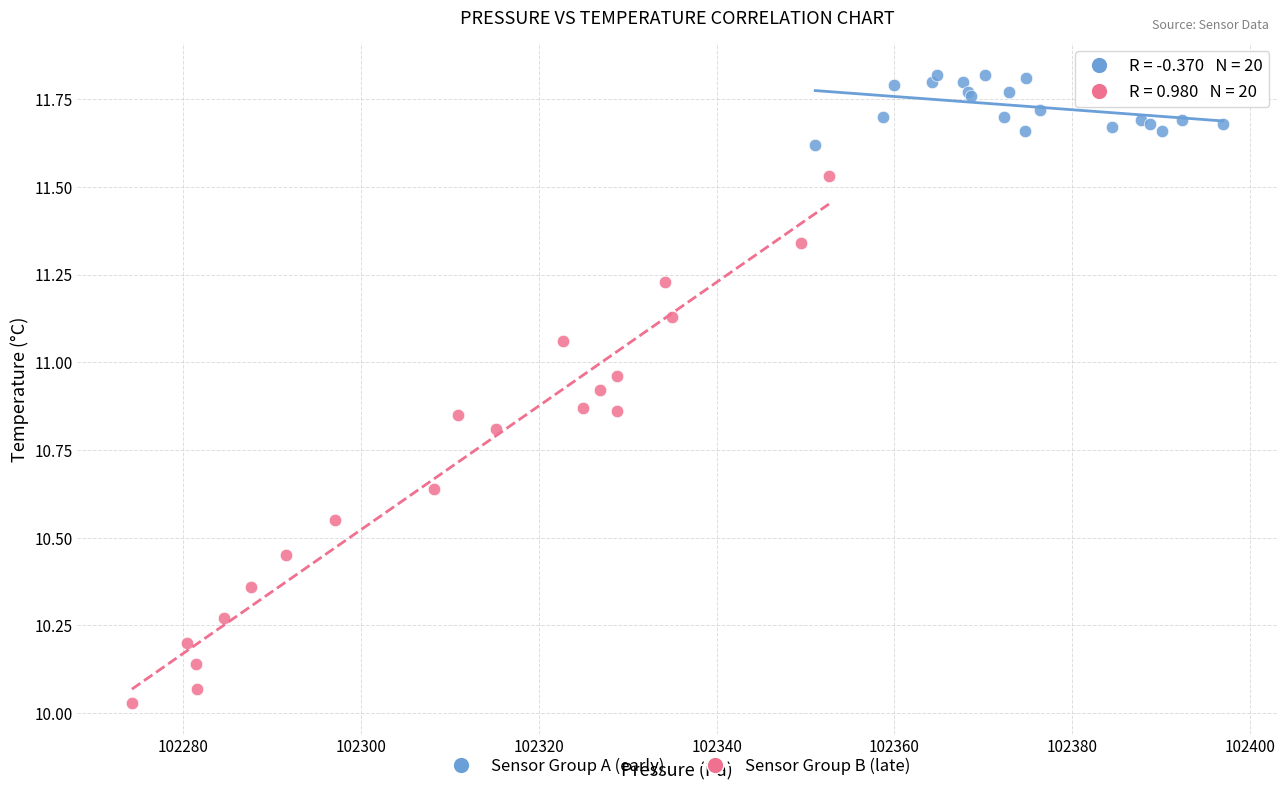

Which series contains the lowest Y value?

Sensor Group B (late)